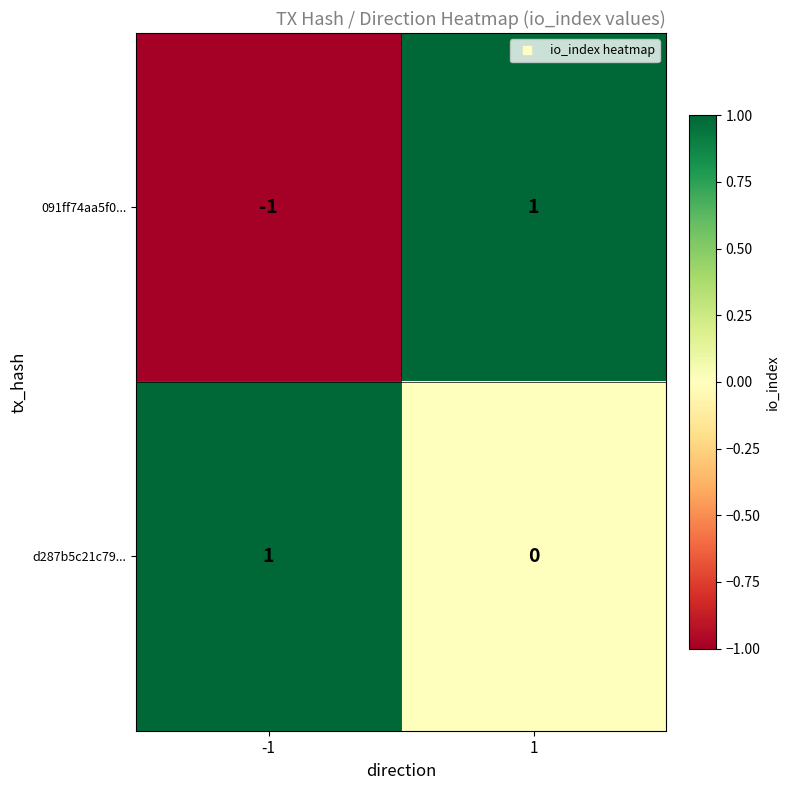

Reading left to right, transcribe all the data shown in this chart.

091ff74aa5f0...: -1	1
d287b5c21c79...: 1	0